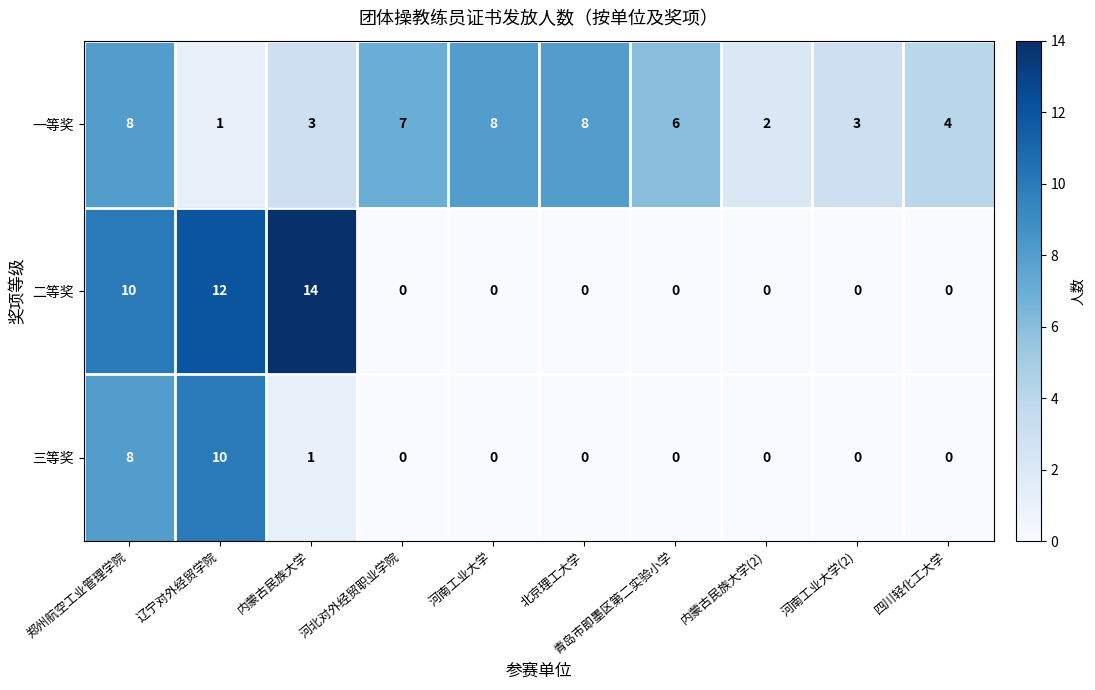

Which series has the largest range (max minus min)?

二等奖